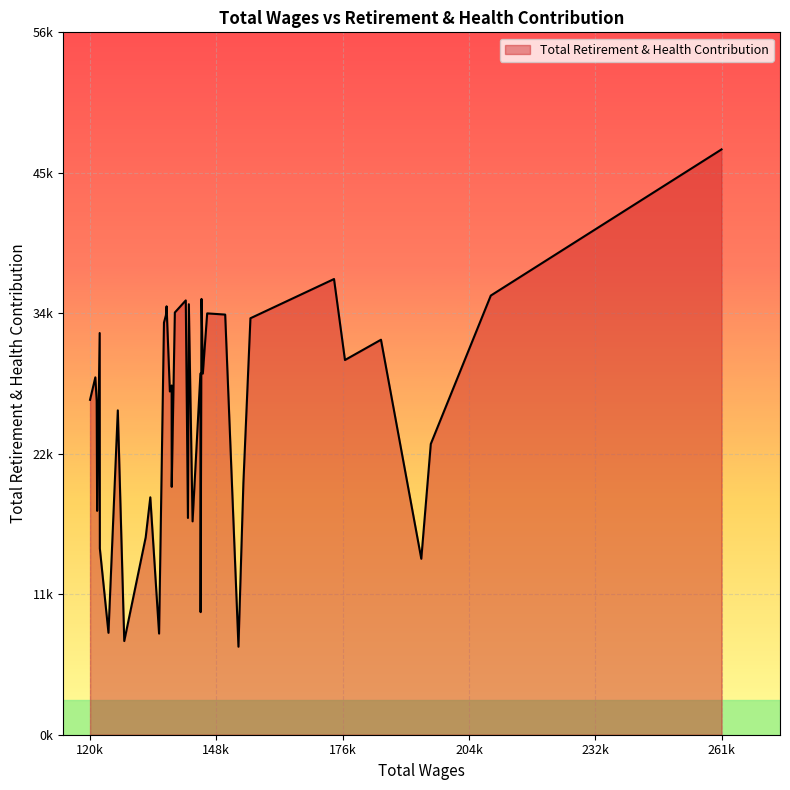

Does the chart display data point markers on the line(s)?

No